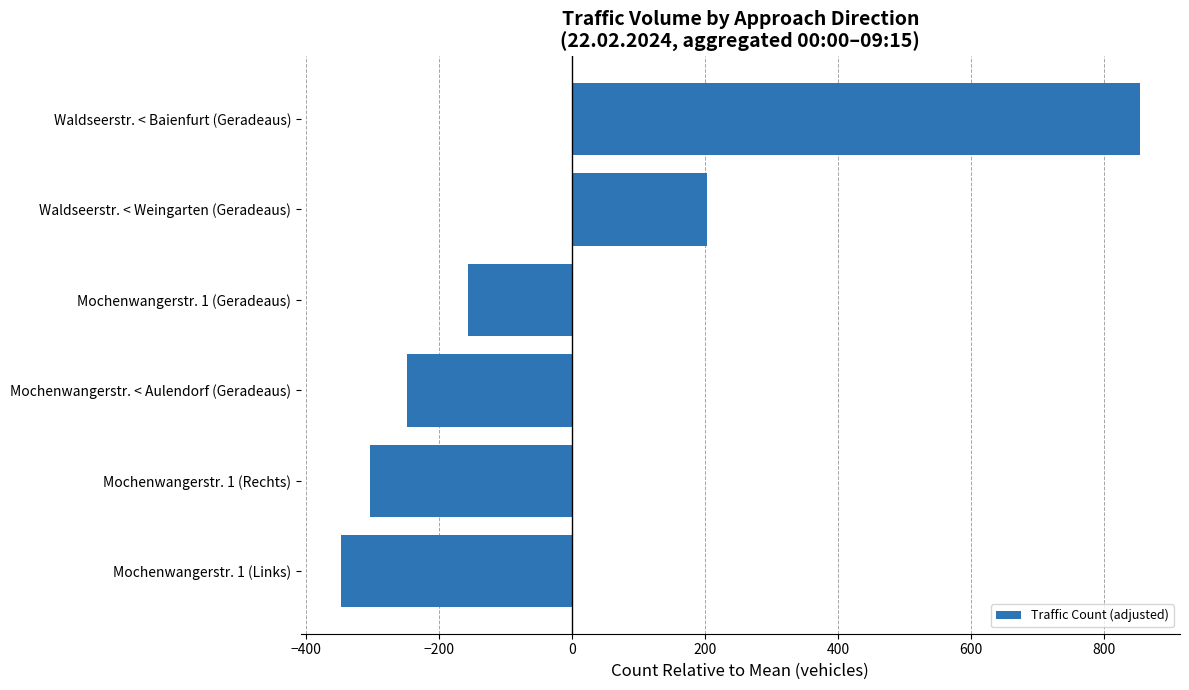

What is the sum of the values at Waldseerstr. < Weingarten (Geradeaus) and Mochenwangerstr. 1 (Links)?

-145.0